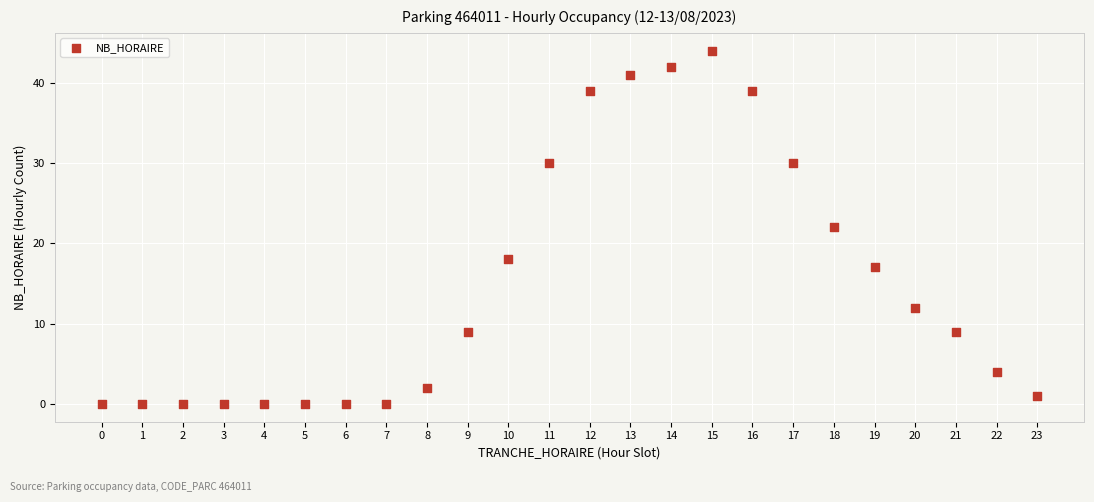

What is the range of X values (max minus min)?

23